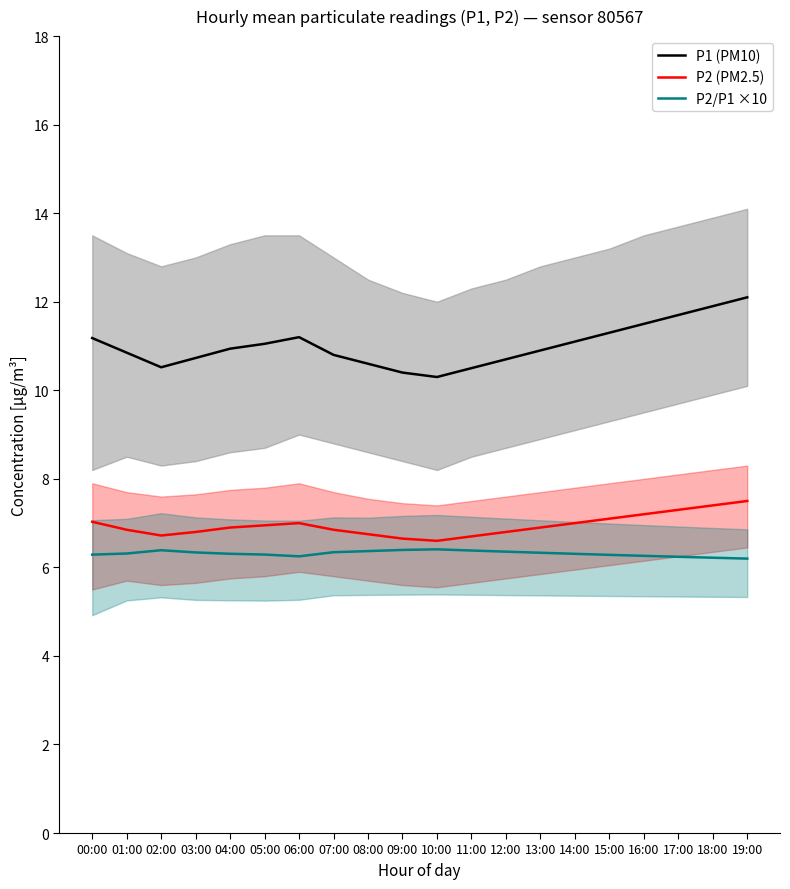

Is it true that P2 (PM2.5) equals 11.9 at 02:00?

False